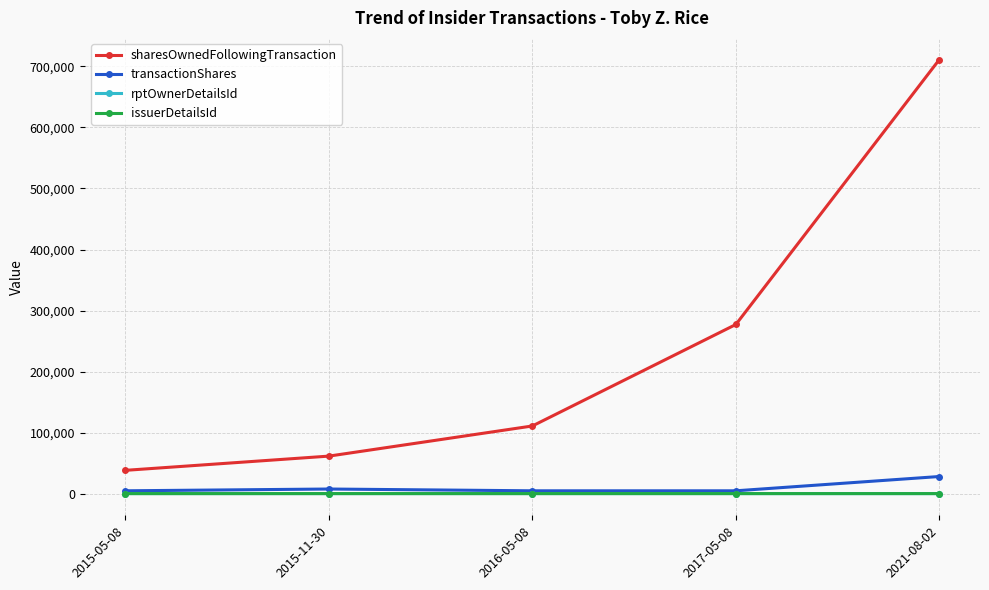

What is the lowest value of the rptOwnerDetailsId series?

2